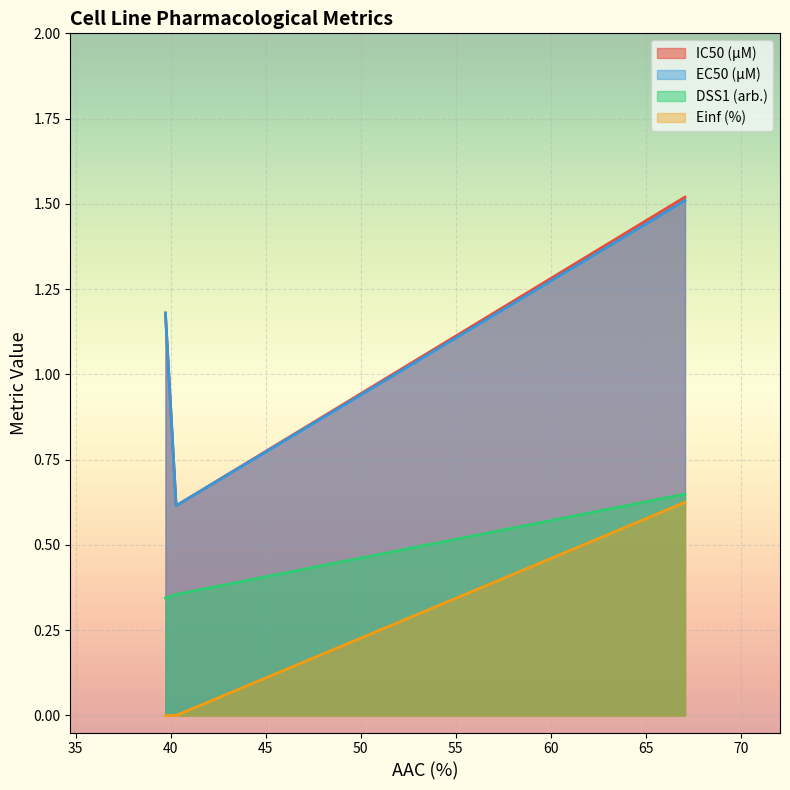

Which series has the widest spread of values?

IC50 (µM)